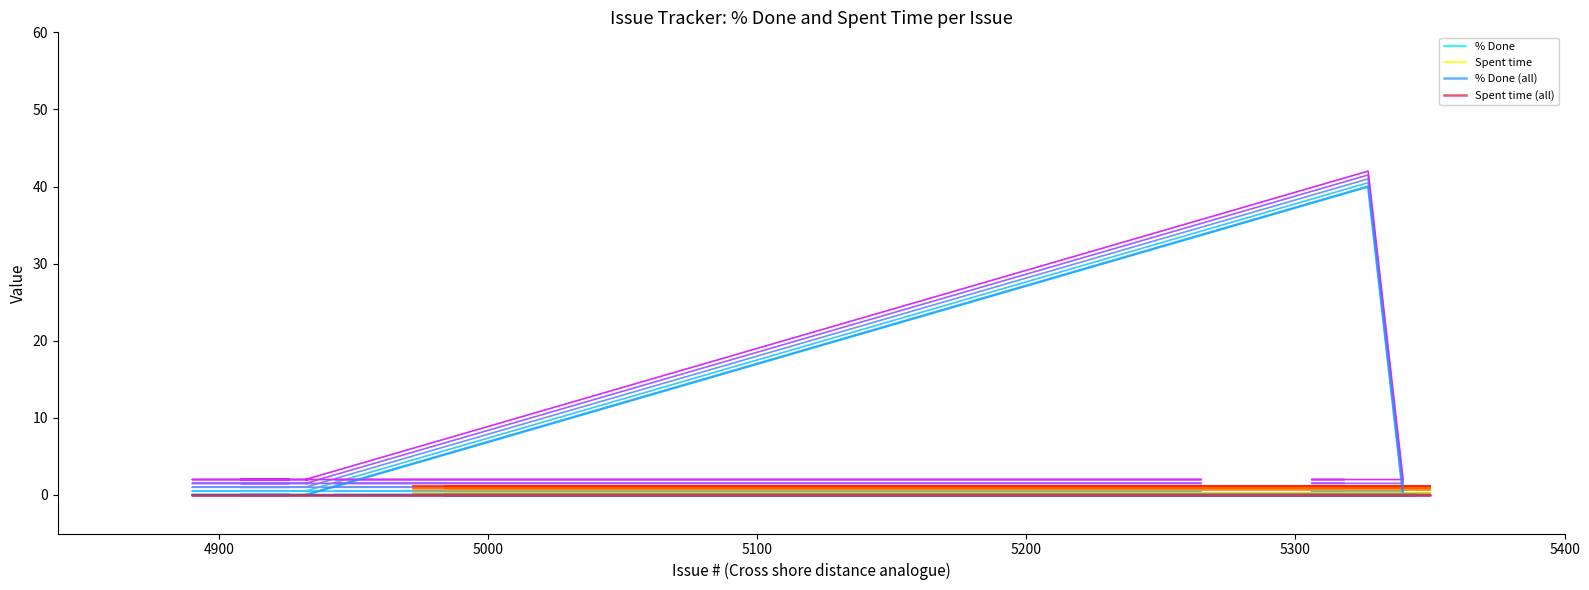

How many categories are shown in the chart?

40